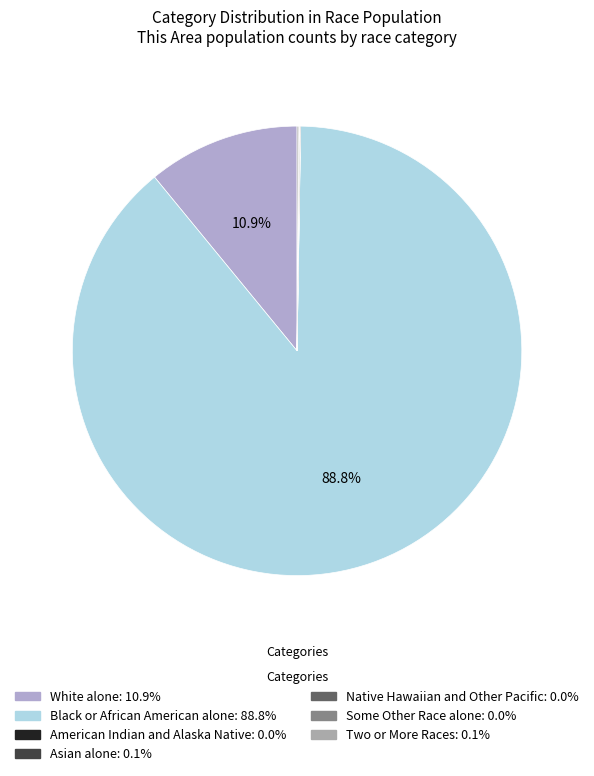

Does Native Hawaiian and Other Pacific account for over 50% of the chart?

No